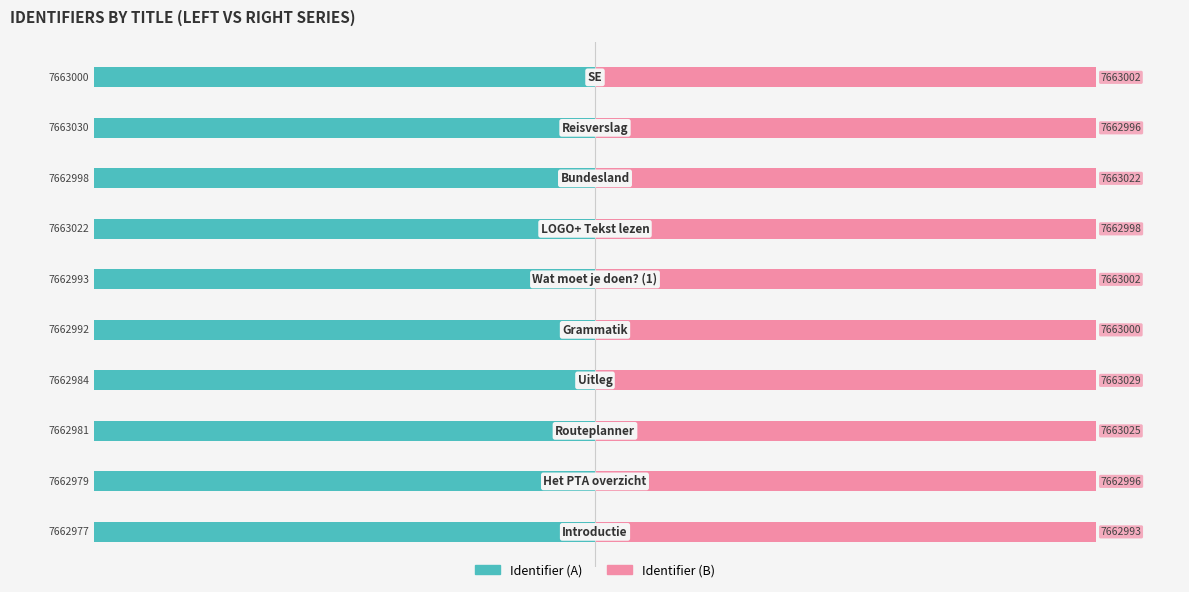

True or false: Identifier (A) has a value of -1.5 at 2.

False